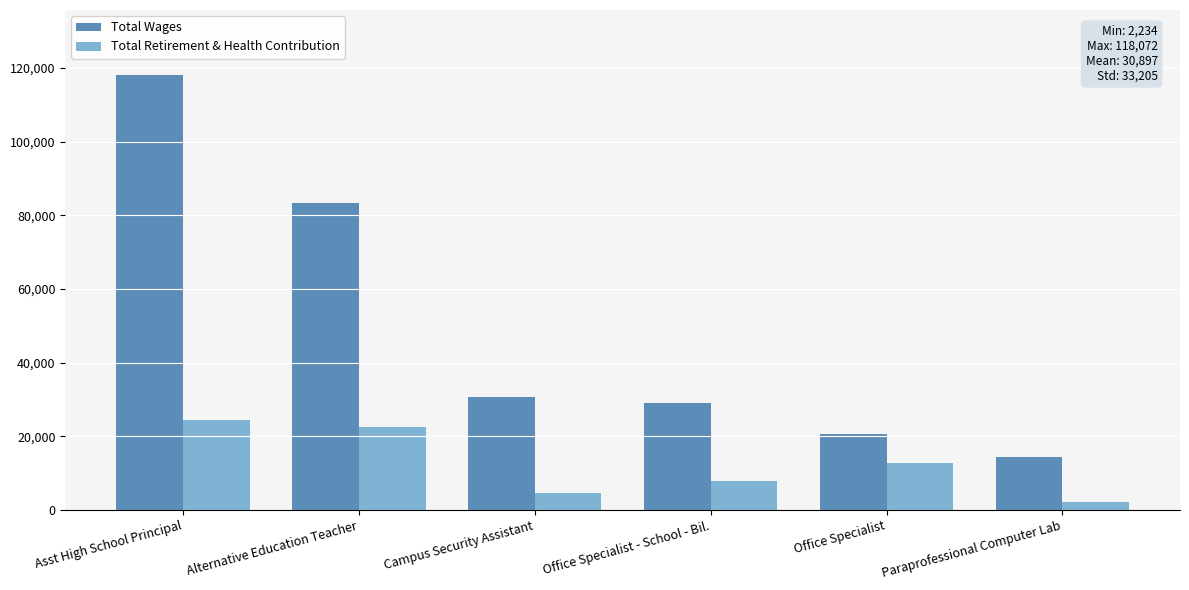

The value of Total Wages at Asst High School Principal is 175172. True or false?

False